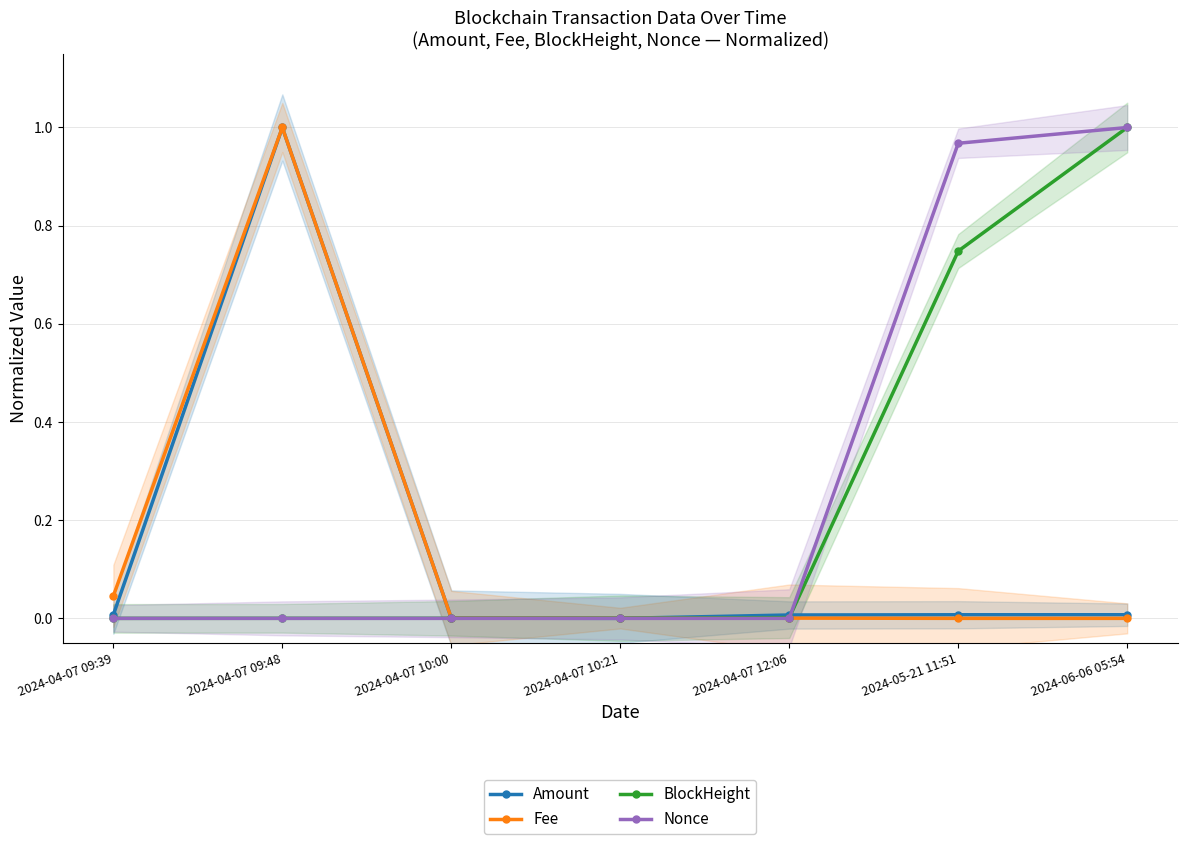

How many values in the Nonce series exceed 0?

6